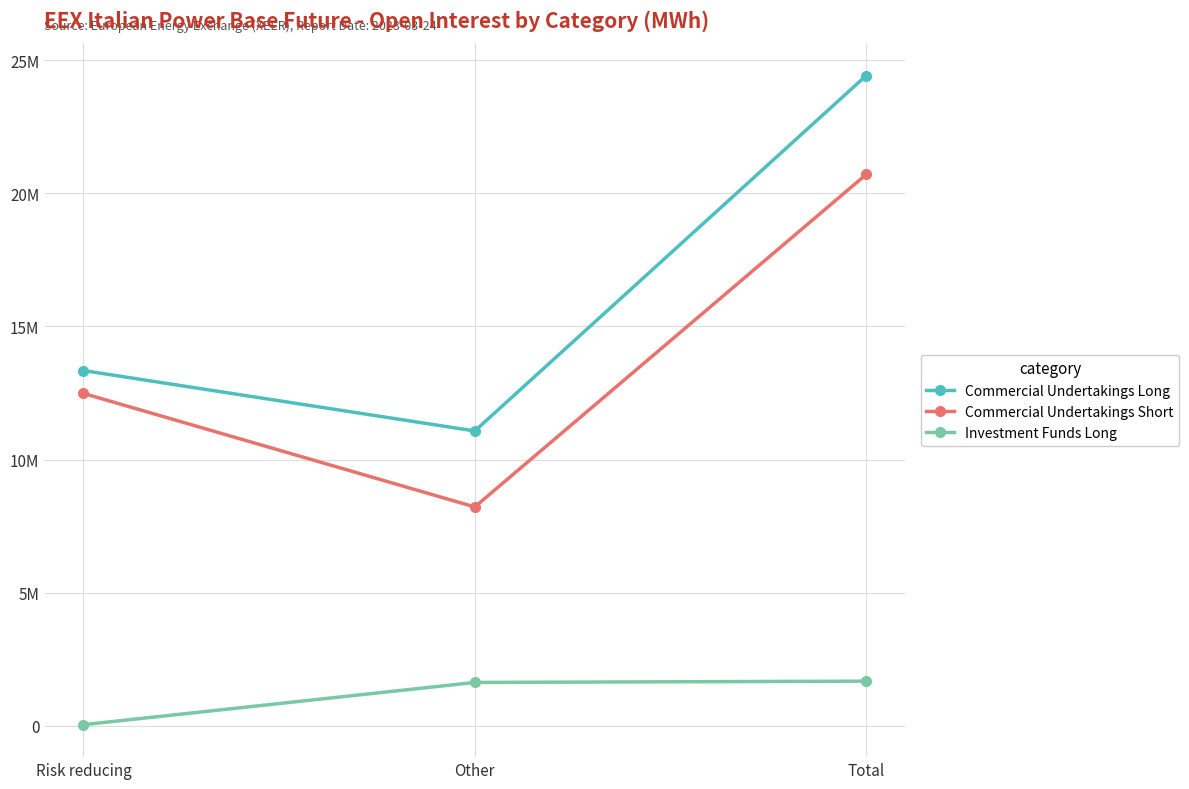

Which has a higher value, Total or Risk reducing?

Total